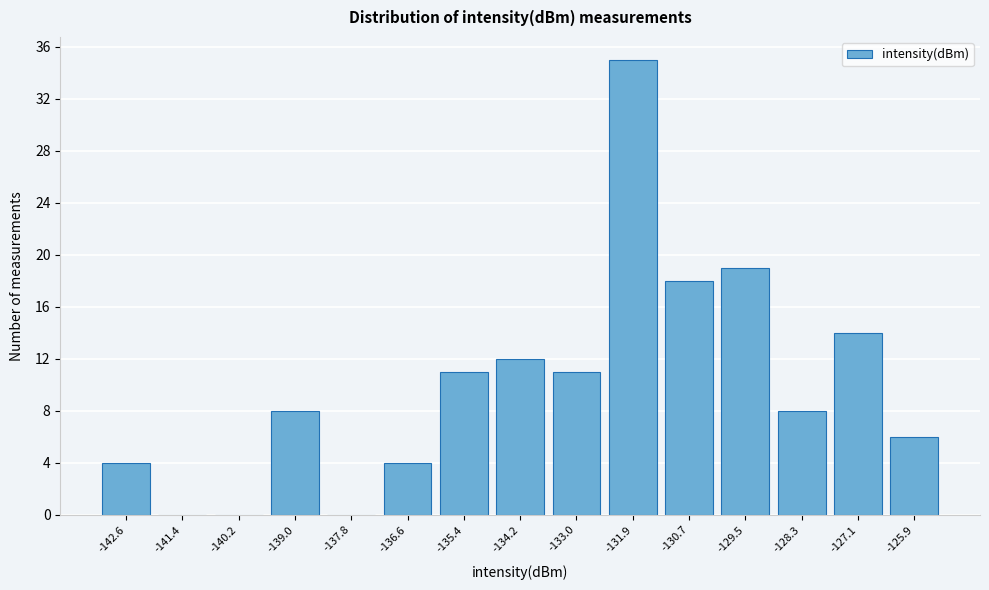

Reading left to right, list every bar in this chart as the range it spans on the x-axis followed by its height. Neither the bar edges nor the heights are printed on the chart, so give them approximately, as read against the axes.

-143.2 to -142.0: 4
-142.0 to -140.8: 0
-140.8 to -139.6: 0
-139.6 to -138.4: 8
-138.4 to -137.2: 0
-137.2 to -136.0: 4
-136.0 to -134.8: 11
-134.8 to -133.6: 12
-133.6 to -132.4: 11
-132.4 to -131.2: 35
-131.2 to -130.0: 18
-130.0 to -128.8: 19
-128.8 to -127.6: 8
-127.6 to -126.4: 14
-126.4 to -125.2: 6